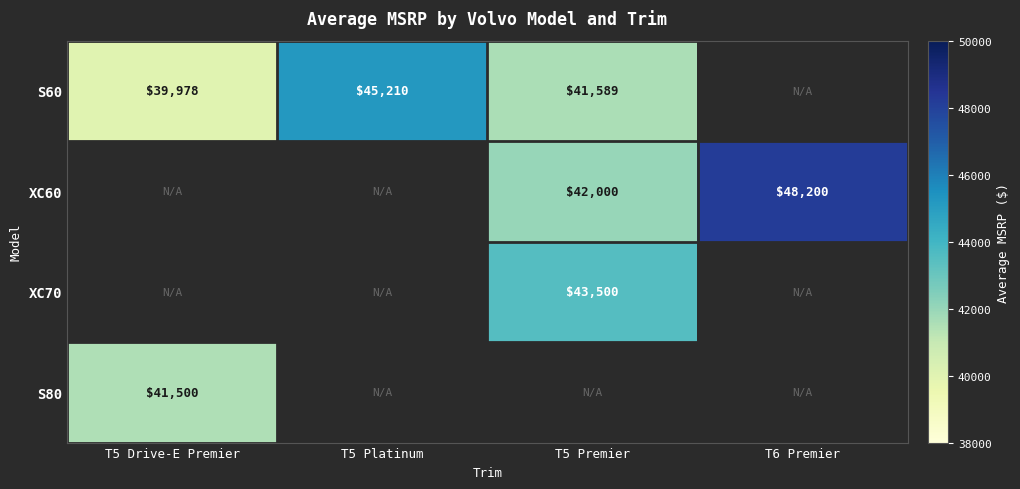

The S60 series shows 55228 at T5 Premier. True or false?

False